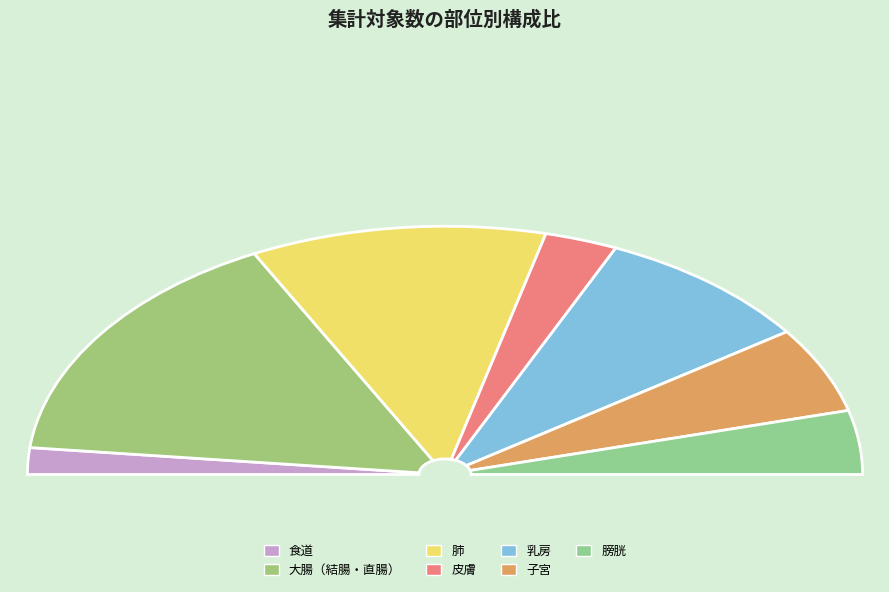

How much of the chart is everything except 乳房?

82.9%